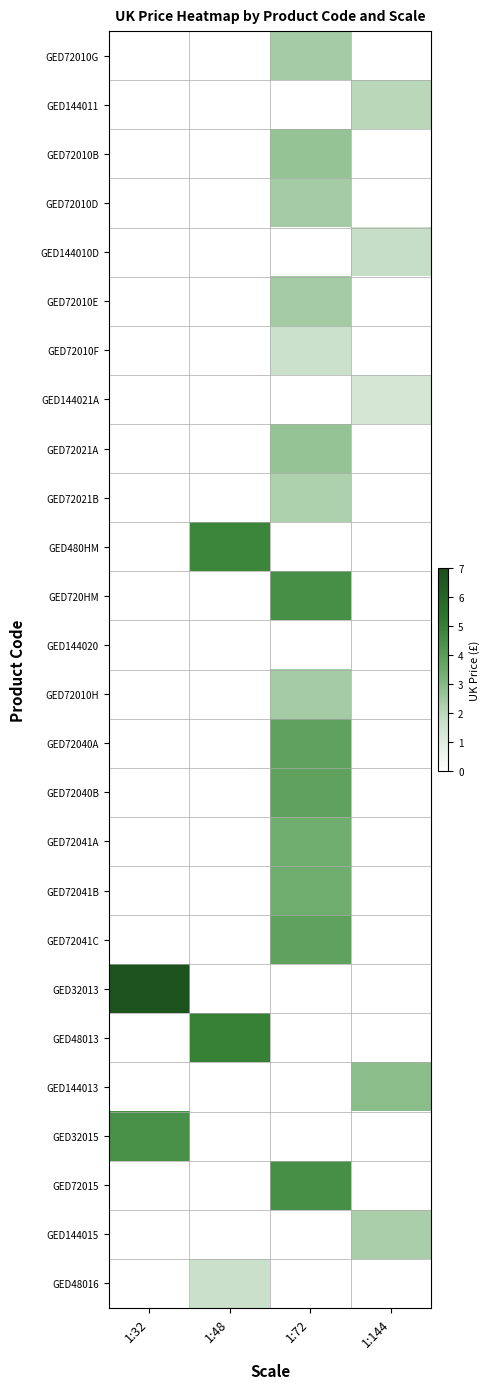

What is the spread (max minus min) of values at 1:32?

6.8